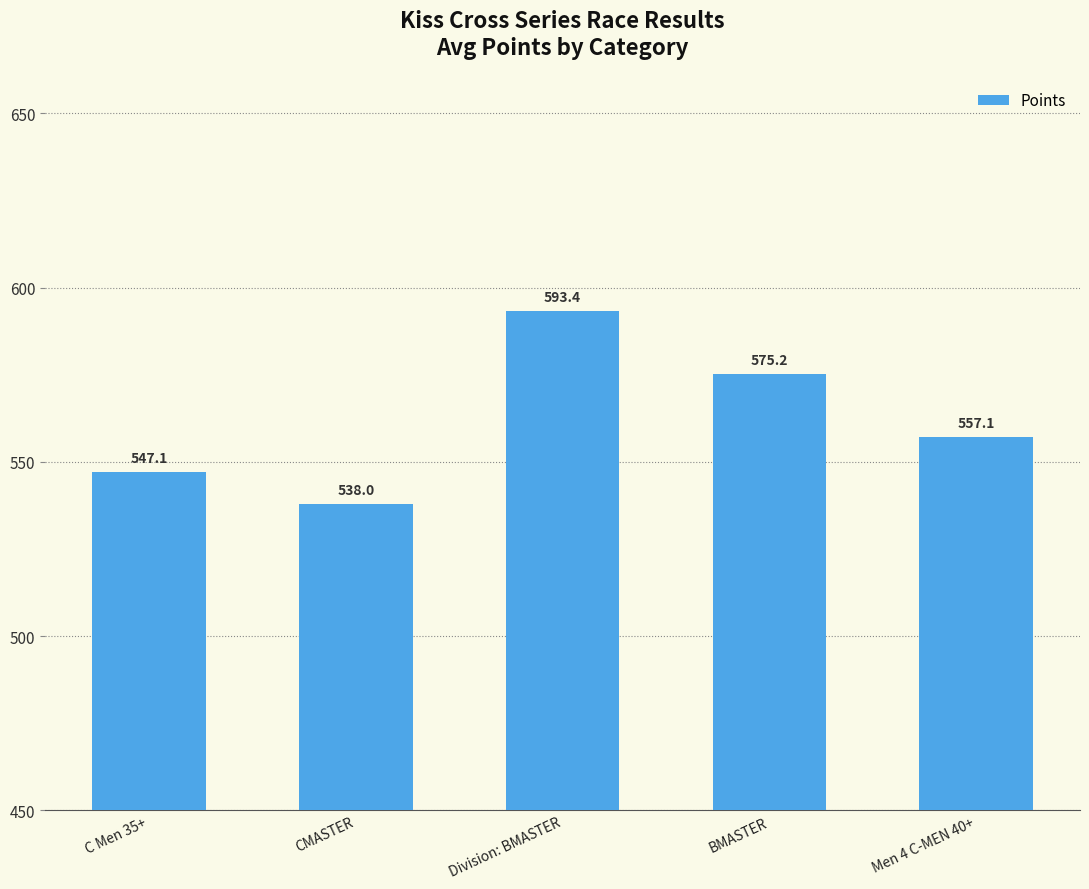

What is the sum of all values?

2810.8